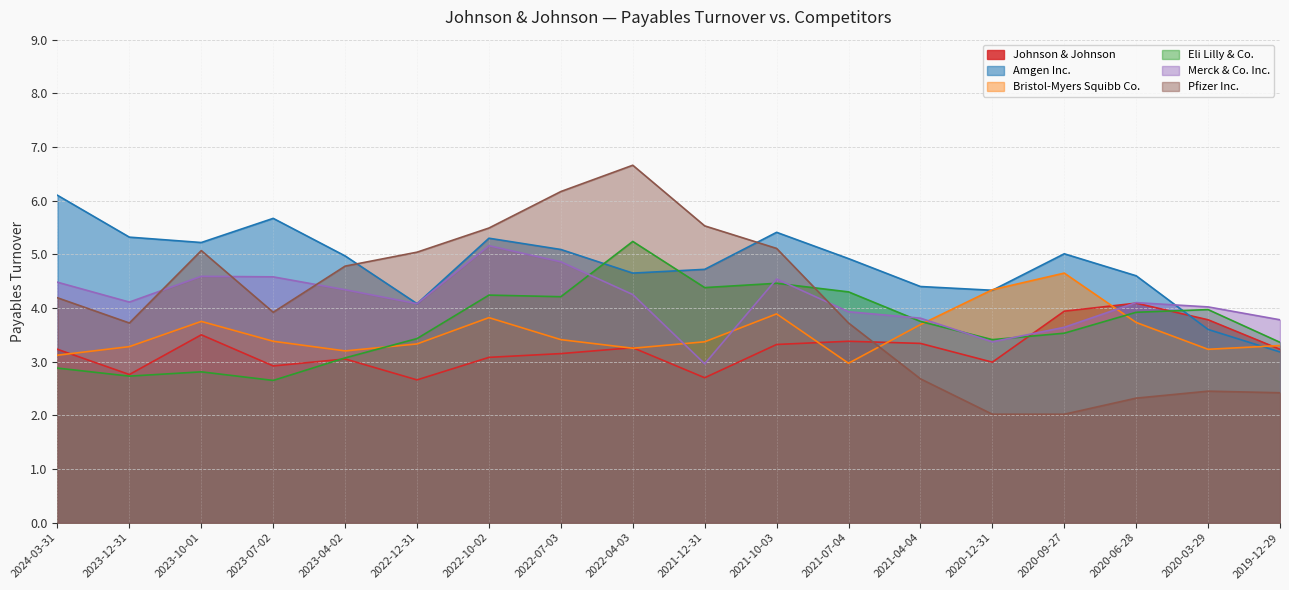

True or false: Eli Lilly & Co. has more than 0 points higher than both neighbors.

True